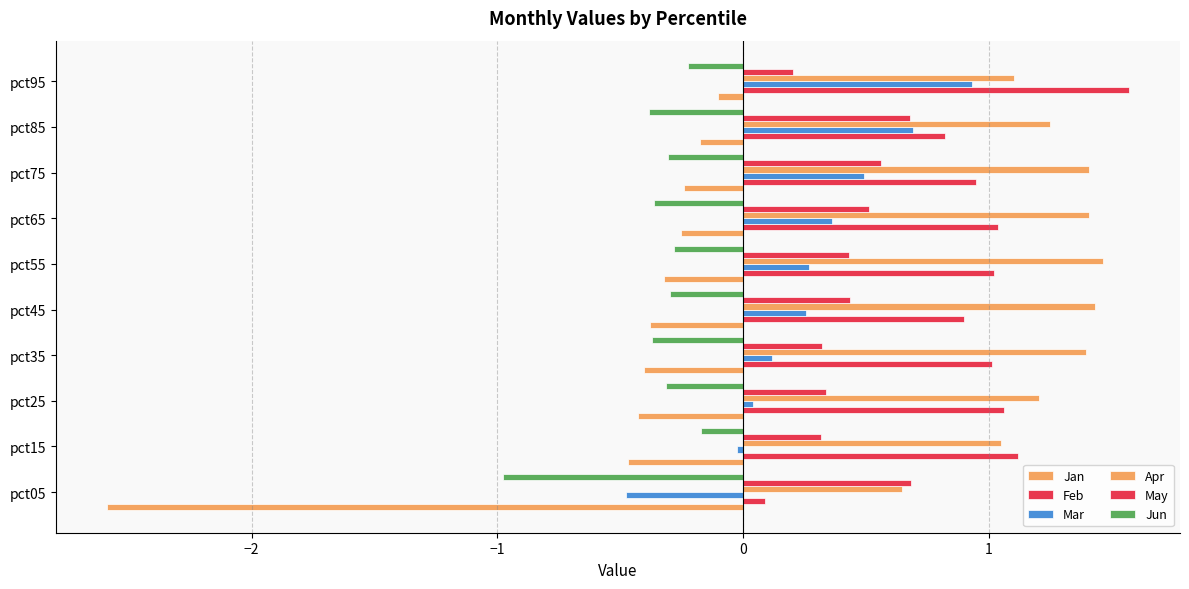

How many distinct data groups are displayed?

6